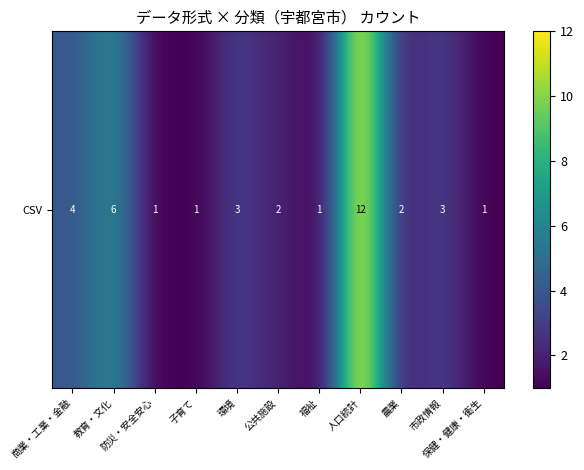

What is the greatest value displayed?

12